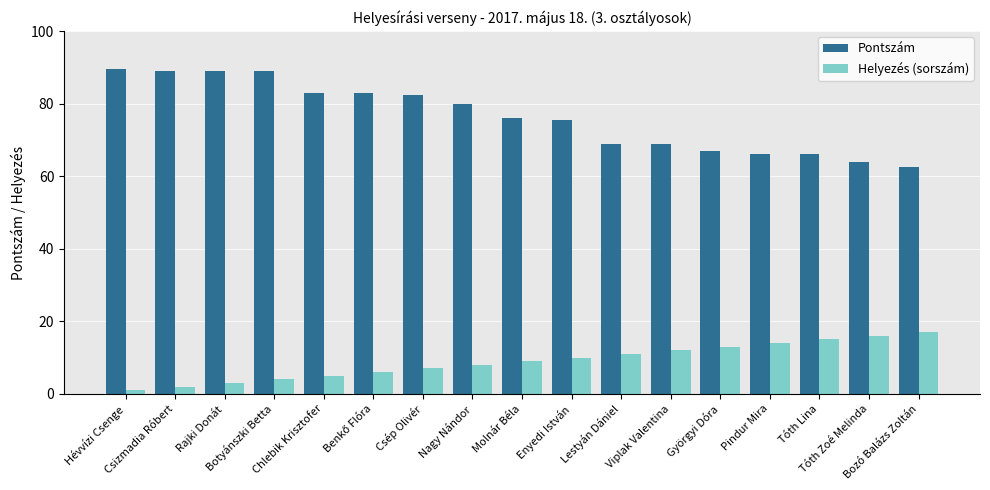

What is the label of the 3rd bar from the right?

Tóth Lina